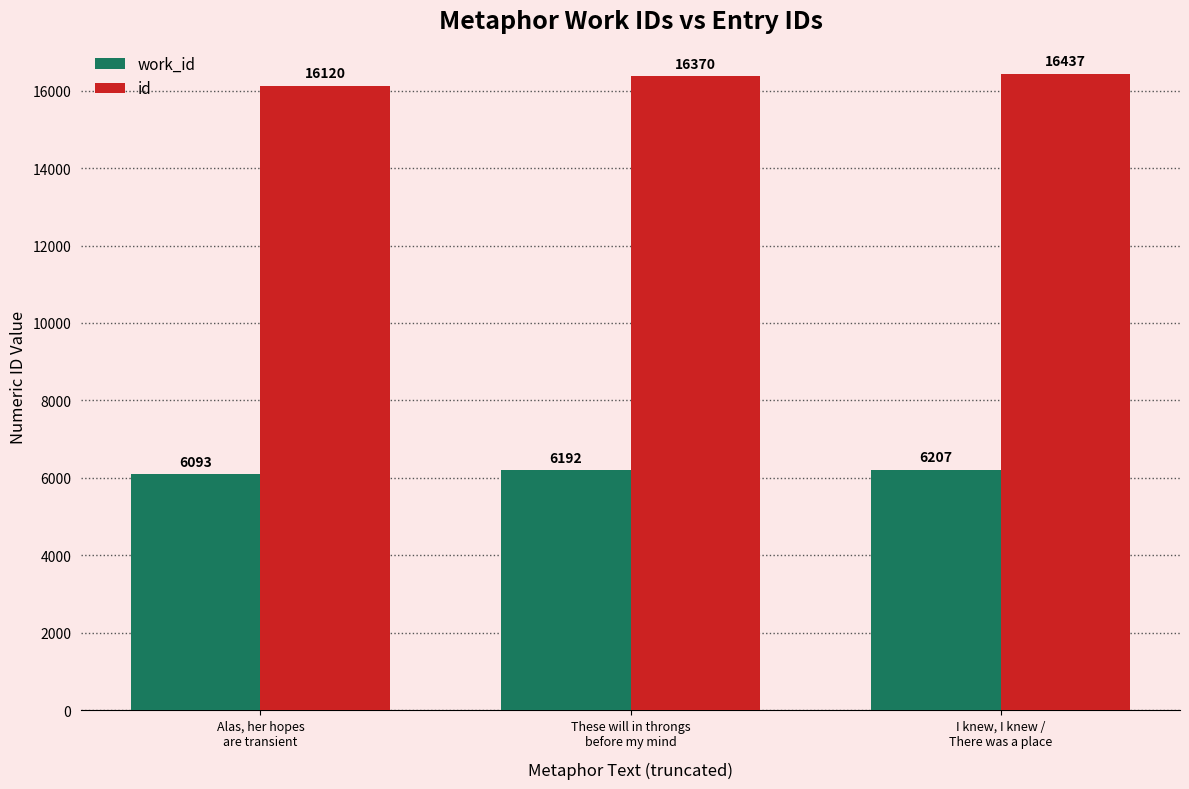

What is the difference between the highest and lowest values at Alas, her hopes
are transient?

10027